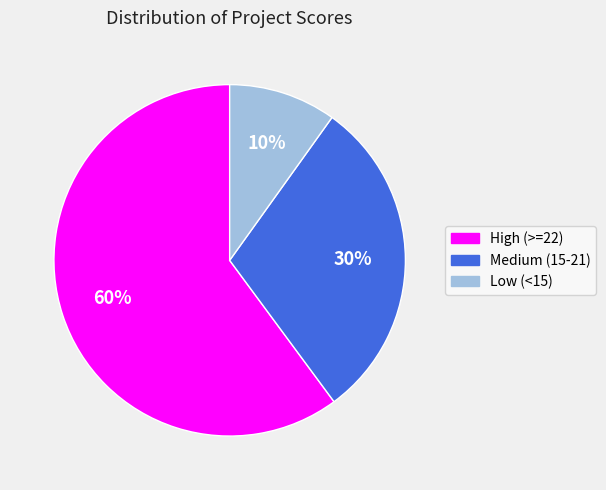

Does any single category account for the majority?

Yes